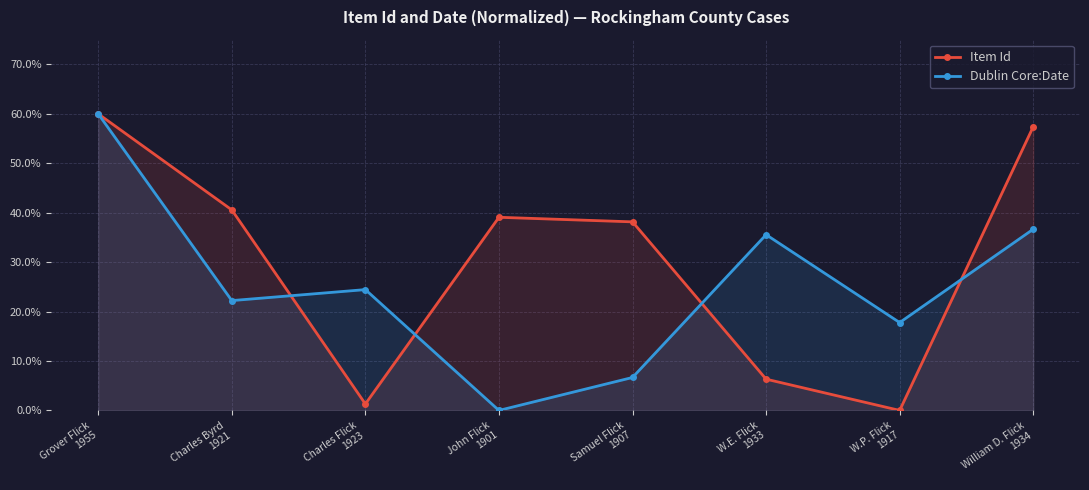

What is the difference between the Item Id values at Samuel Flick
1907 and Charles Byrd
1921?

2.4